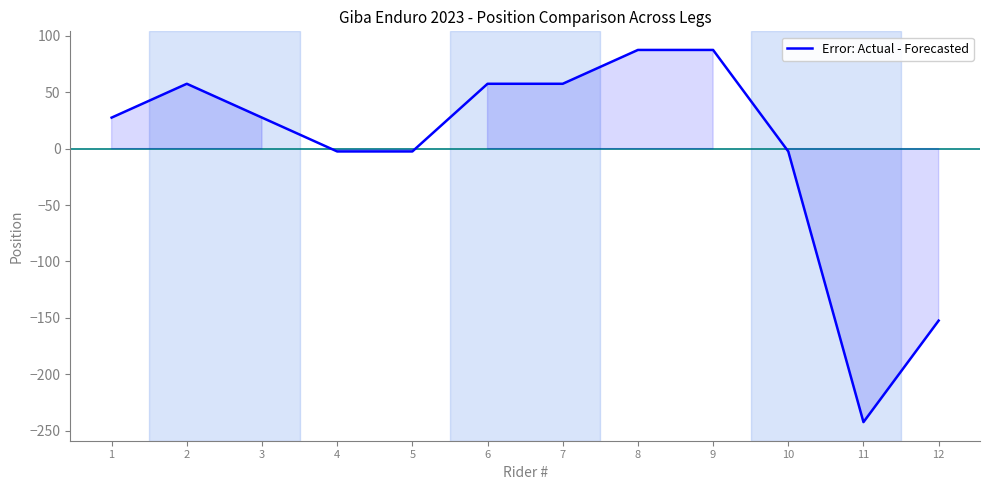

True or false: the data shows -242.5 at 11.

True